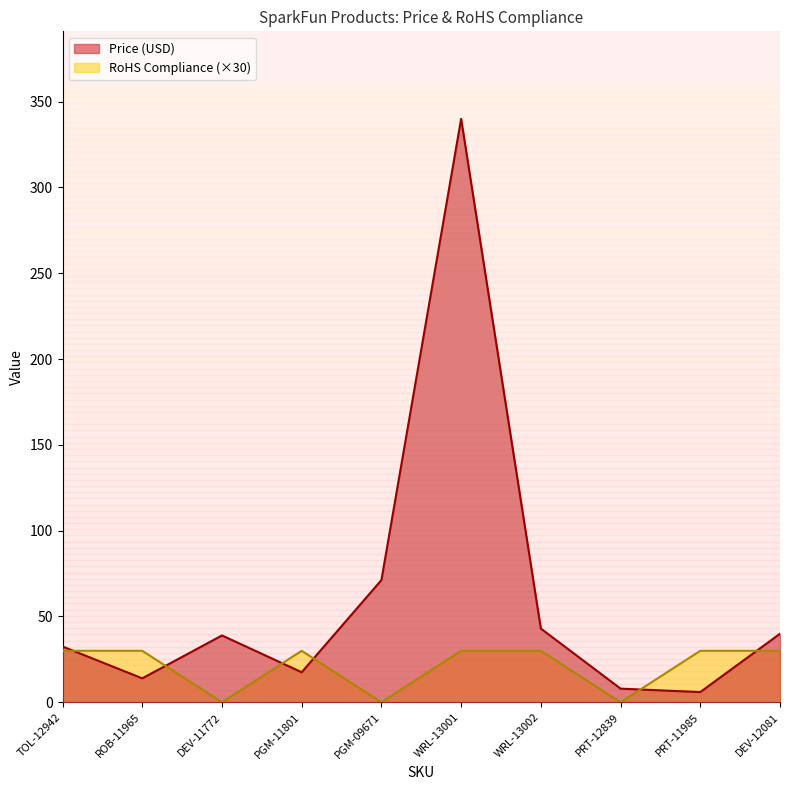

Where does the Price (USD) series first go above 38?

DEV-11772